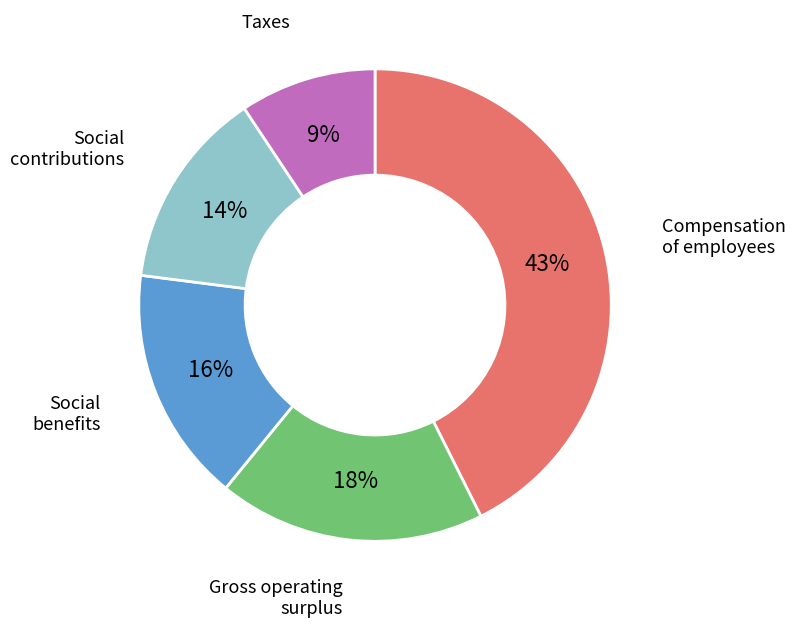

Count the number of slices in the pie.

5